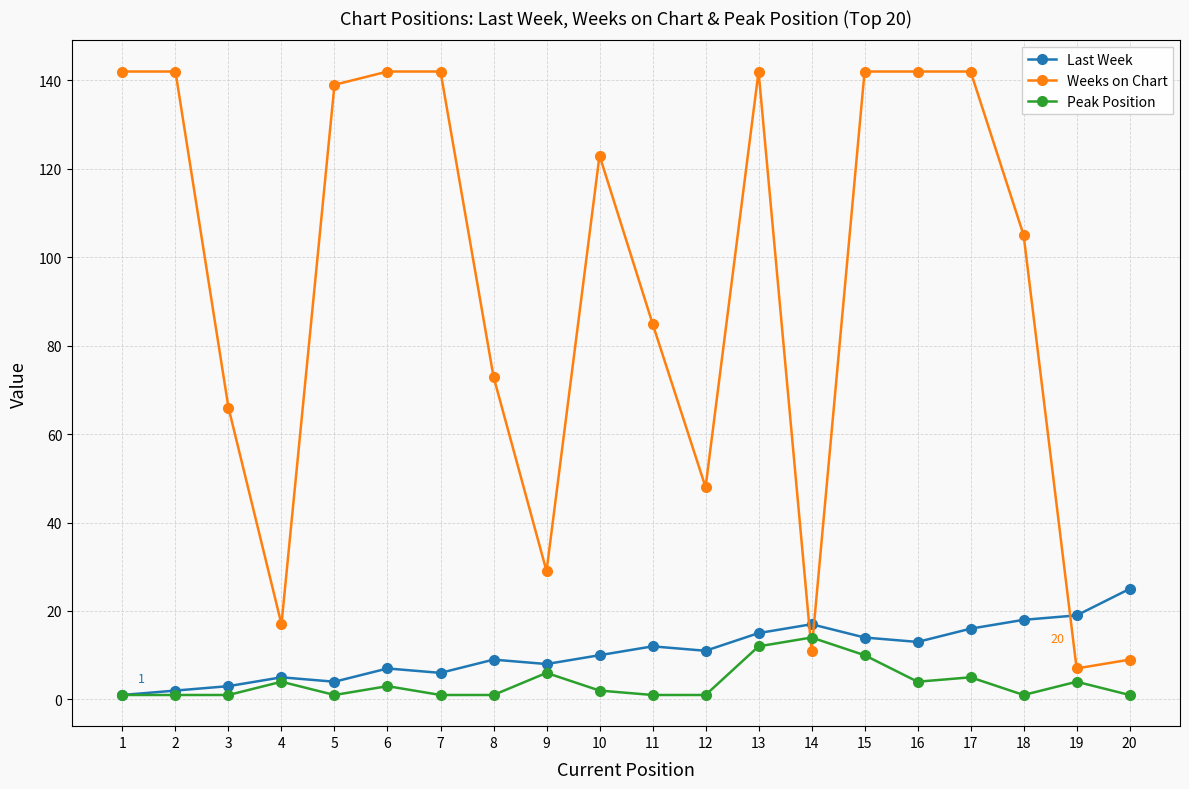

List the series in order of their peak value, lowest first.

Peak Position, Last Week, Weeks on Chart